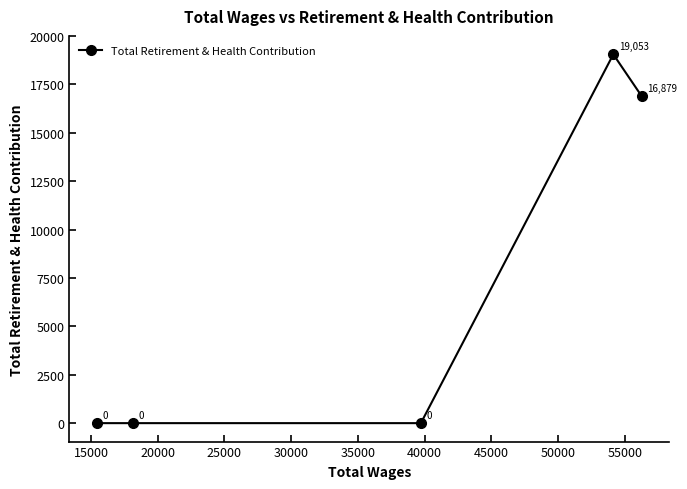

What is the sum of all values?

35932